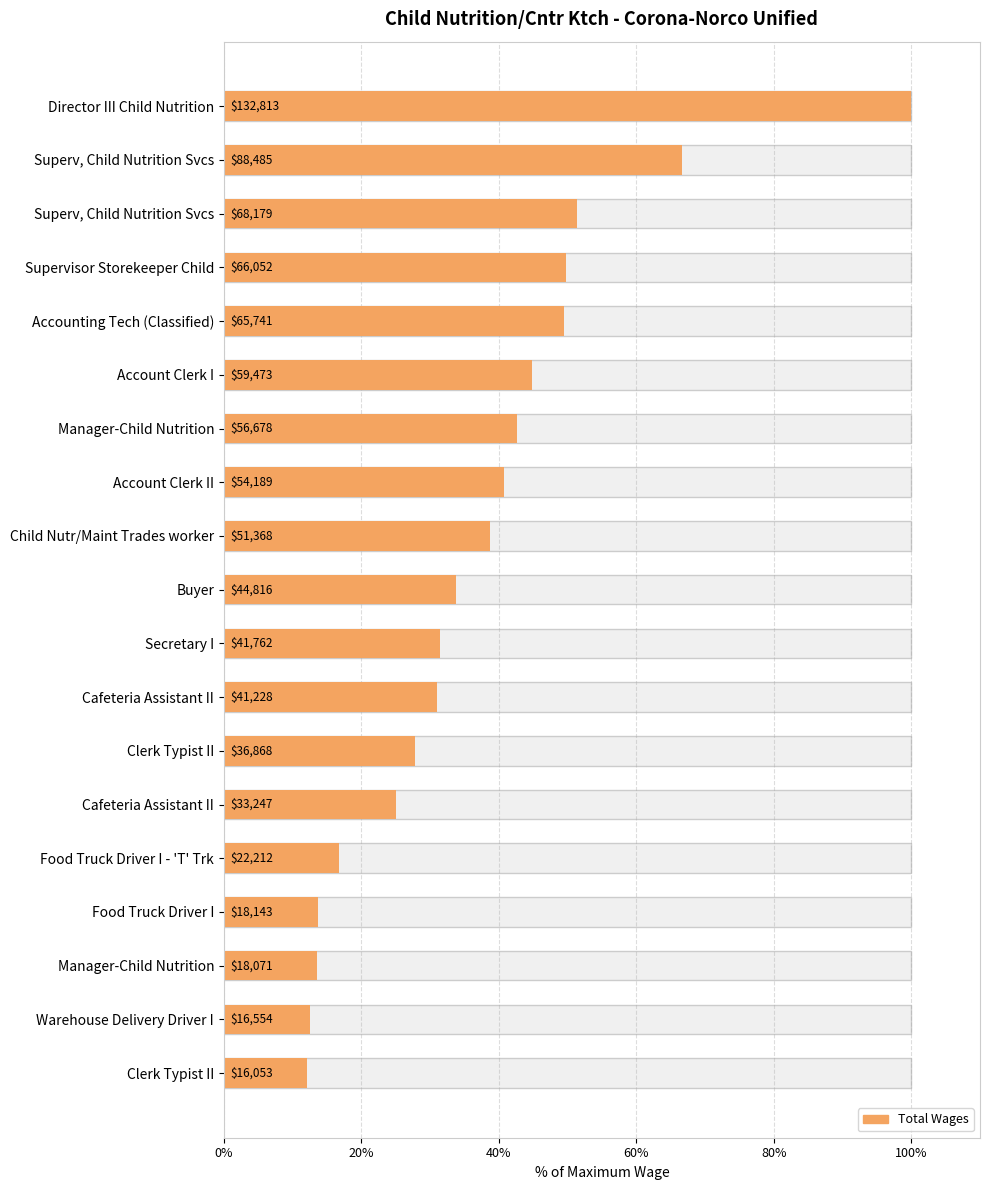

Reading left to right, what are all the values shown in this chart?

100.0	66.6	51.3	49.7	49.5	44.8	42.7	40.8	38.7	33.7	31.4	31.0	27.8	25.0	16.7	13.7	13.6	12.5	12.1